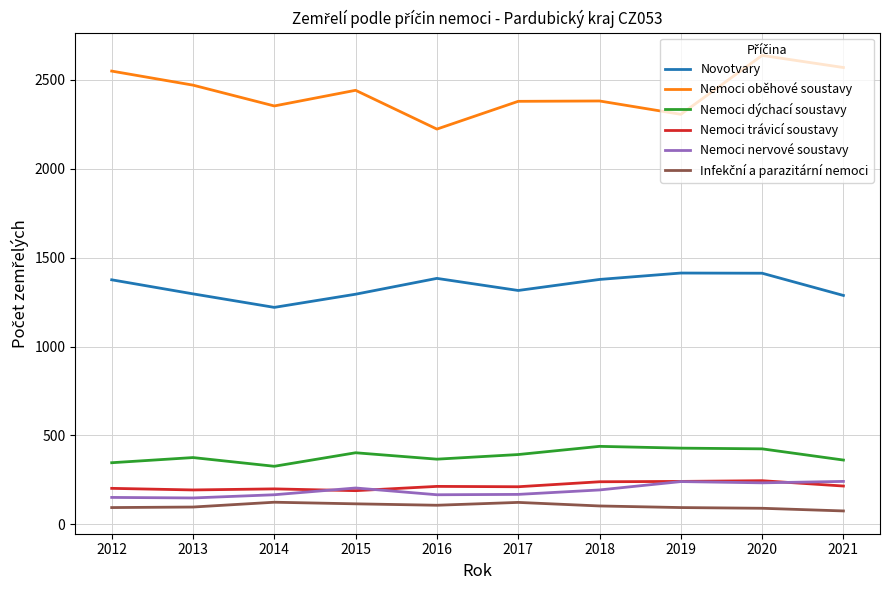

Which category has the lowest value in the Novotvary series?

2014